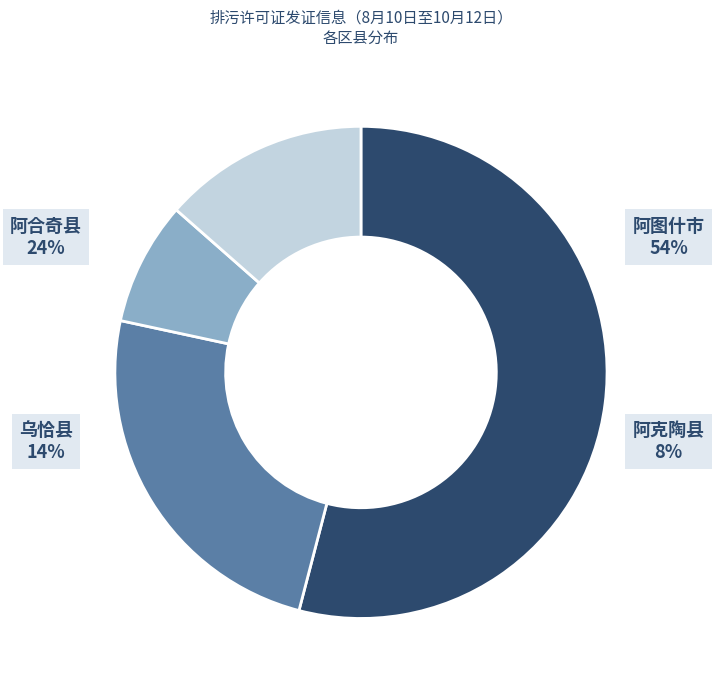

The 阿克陶县 slice represents 8% of the pie. True or false?

True